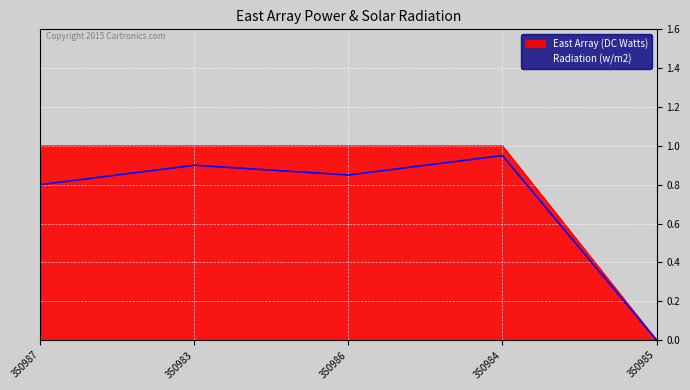

Is the value of Radiation (w/m2) at 350984 greater than the value of East Array (DC Watts) at 350987?

No